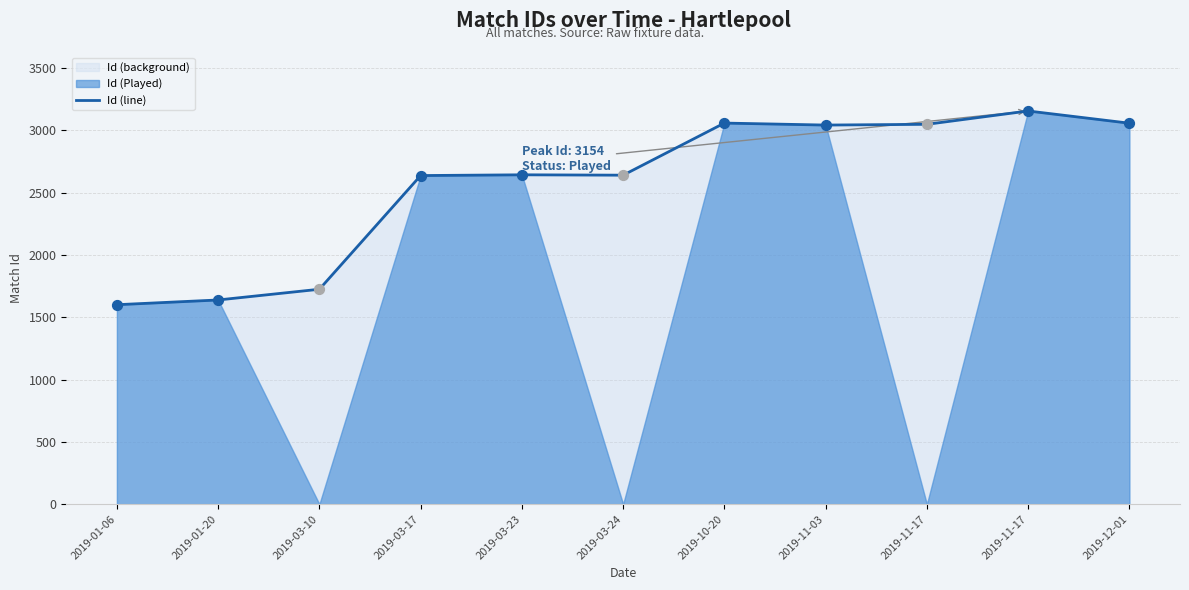

Which has a higher value, 2019-11-17 or 2019-03-17?

2019-11-17